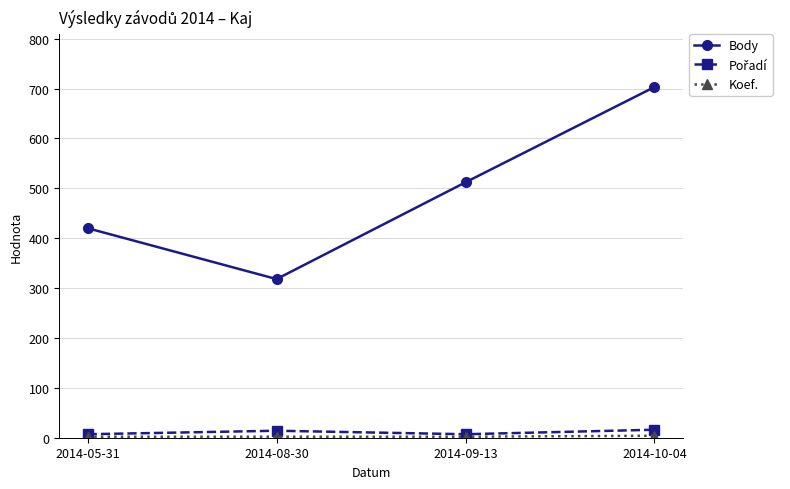

List the labels in order of Body value, largest first.

2014-10-04, 2014-09-13, 2014-05-31, 2014-08-30